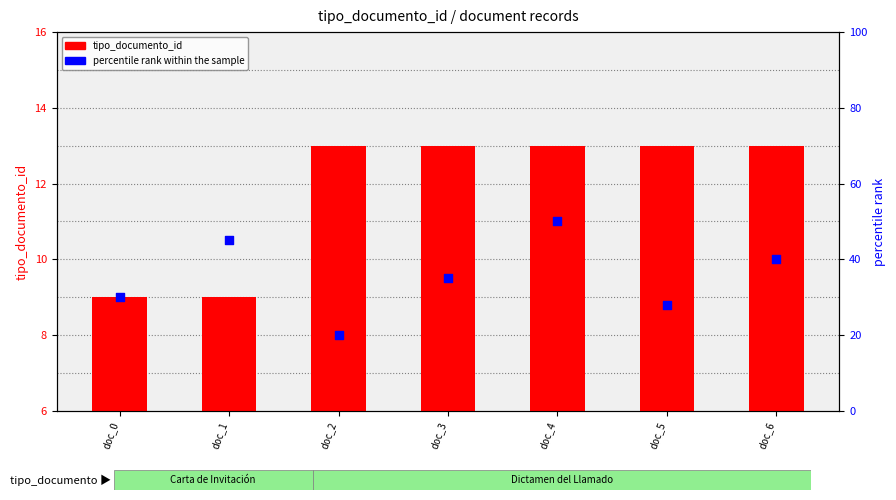

Which series has the largest total across all categories?

percentile rank within the sample